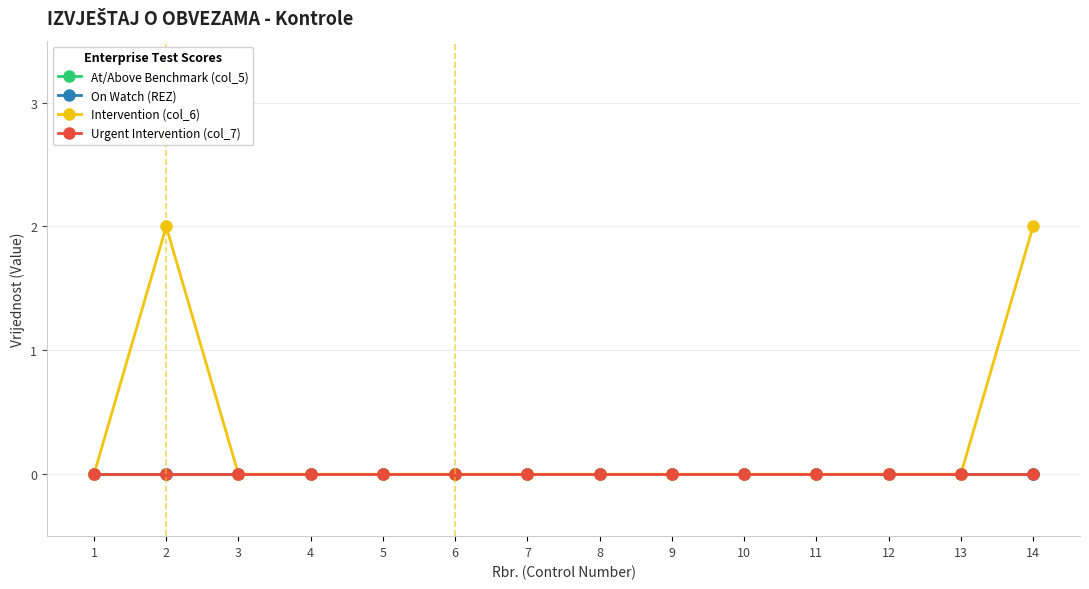

Reading right to left, list all the values displayed in this chart.

At/Above Benchmark (col_5): 14=0	13=0	12=0	11=0	10=0	9=0	8=0	7=0	6=0	5=0	4=0	3=0	2=0	1=0
On Watch (REZ): 14=0	13=0	12=0	11=0	10=0	9=0	8=0	7=0	6=0	5=0	4=0	3=0	2=0	1=0
Intervention (col_6): 14=2	13=0	12=0	11=0	10=0	9=0	8=0	7=0	6=0	5=0	4=0	3=0	2=2	1=0
Urgent Intervention (col_7): 14=0	13=0	12=0	11=0	10=0	9=0	8=0	7=0	6=0	5=0	4=0	3=0	2=0	1=0